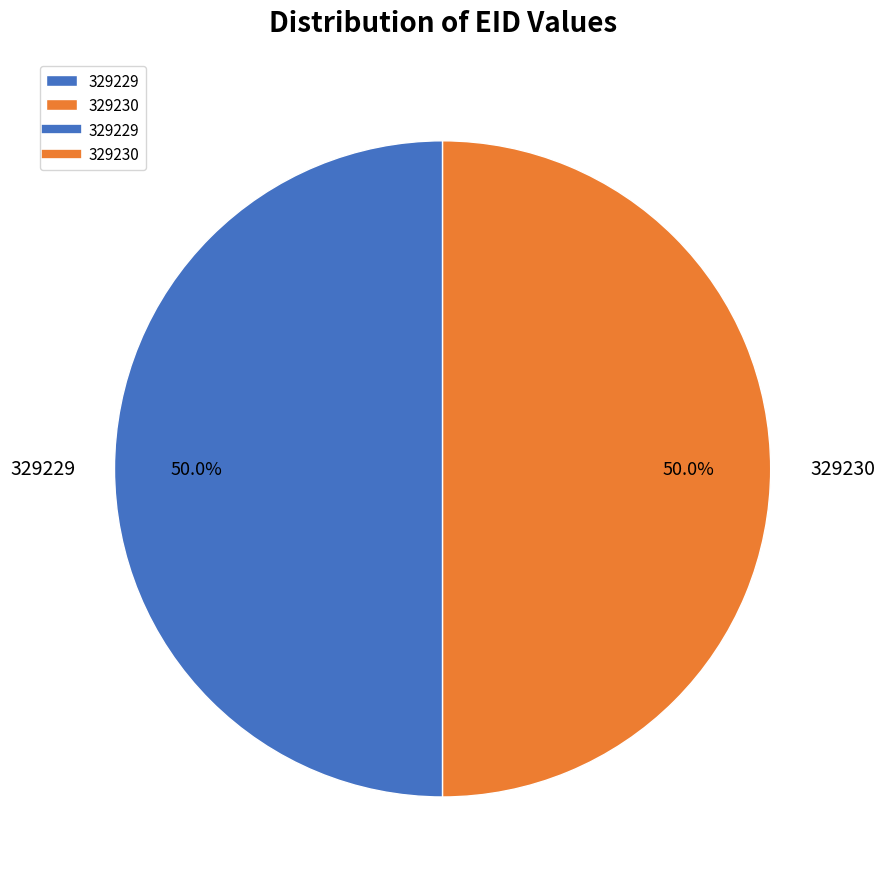

Approximately how many times larger is the value at 329230 compared to 329229?

1.0